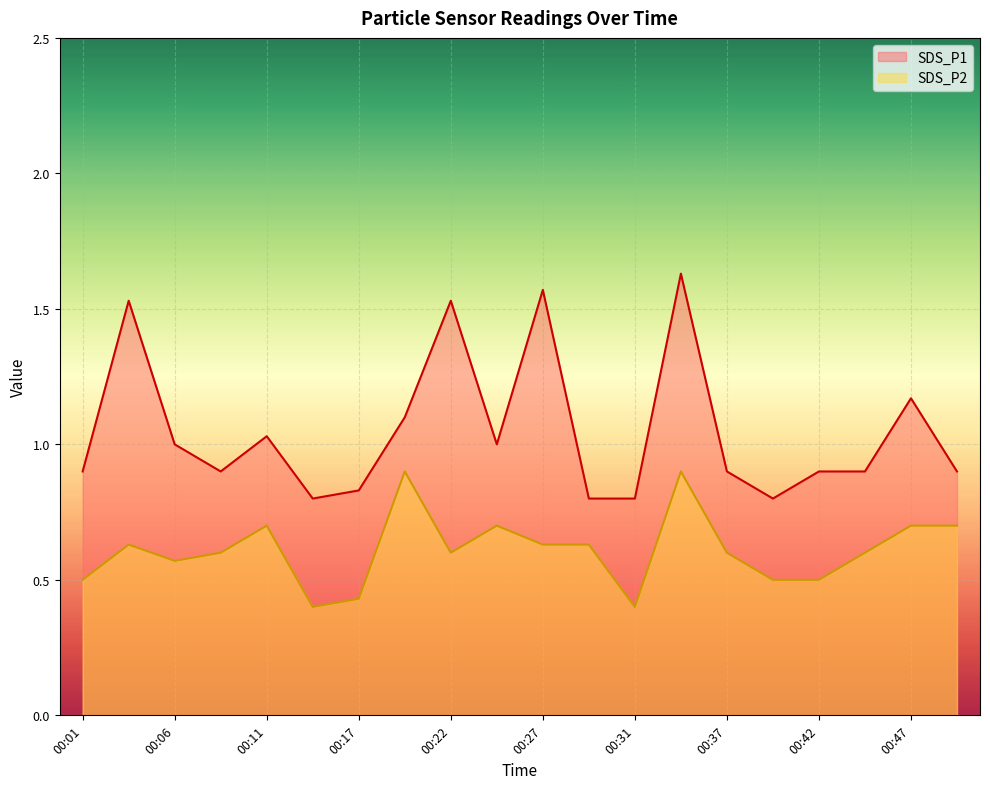

Which series has the largest range (max minus min)?

SDS_P1